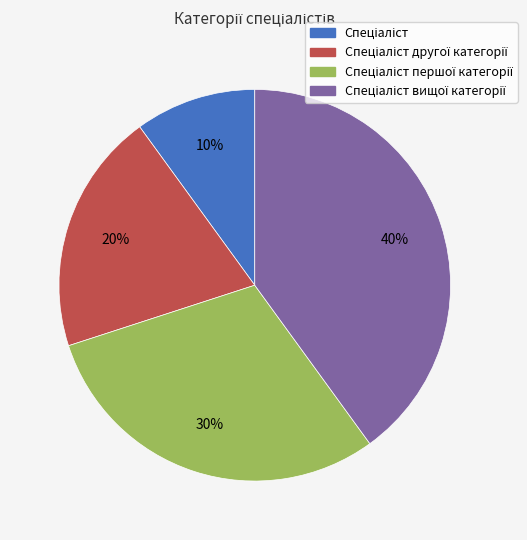

To the nearest percent, what is the difference between the largest and smallest slice percentages?

30%